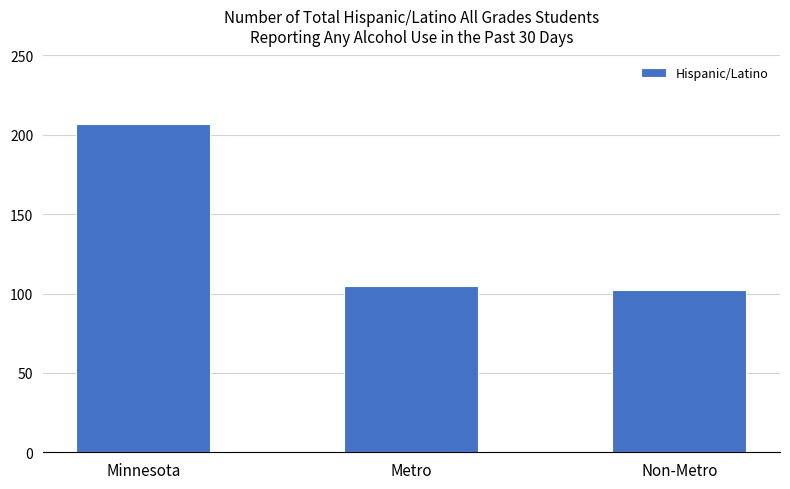

What is the label of the 1st bar from the right?

Non-Metro